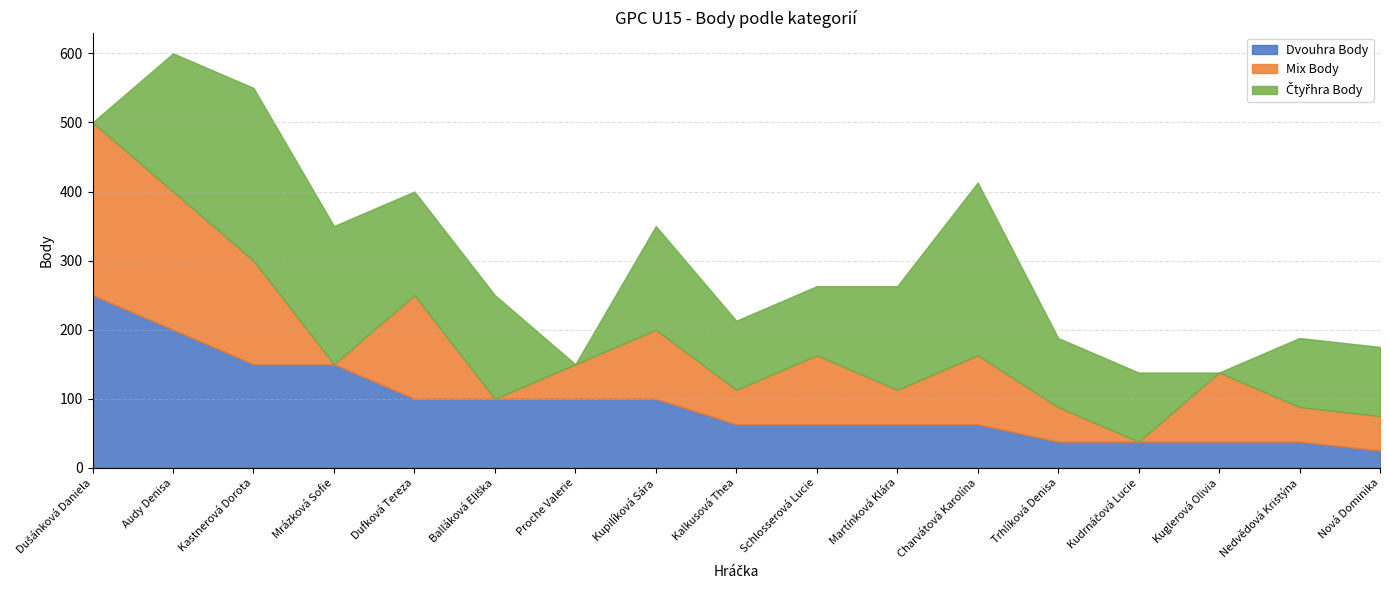

True or false: Dvouhra Body has a value of 68 at Audy Denisa.

False